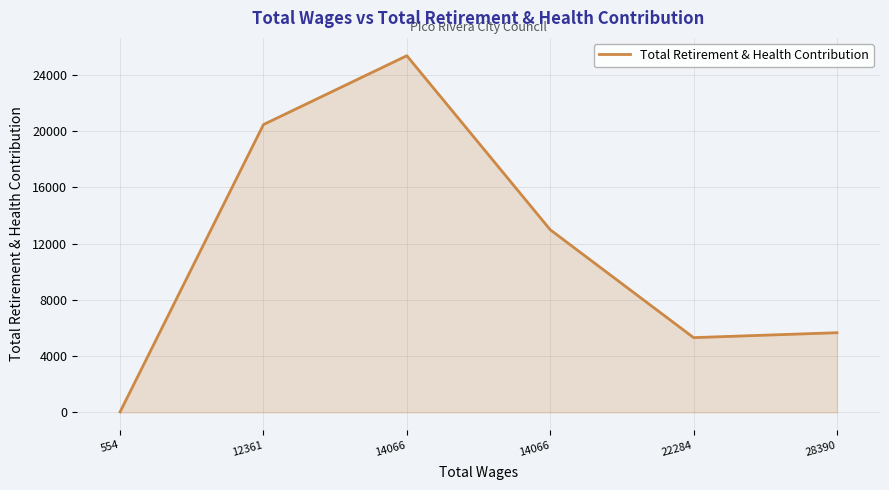

Count the number of data series in this chart.

1